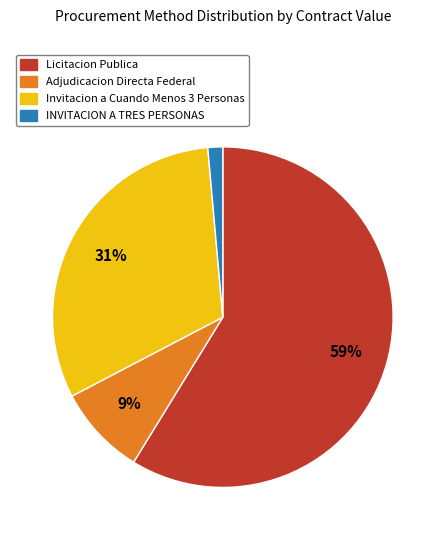

Rank the categories by value from highest to lowest.

Licitacion Publica, Invitacion a Cuando Menos 3 Personas, Adjudicacion Directa Federal, INVITACION A TRES PERSONAS